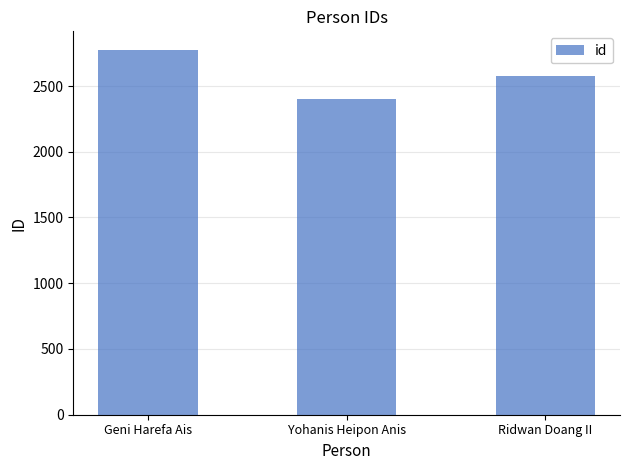

Count the values in the range 2405 to 2777.

3